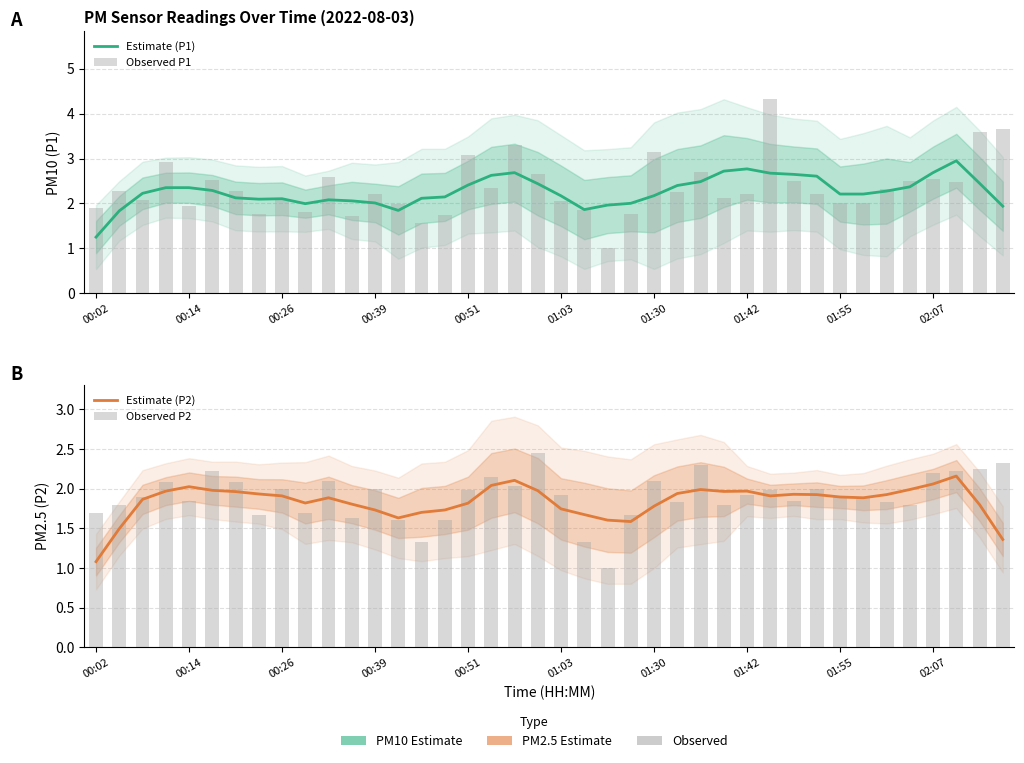

What is the total value across all series at 37?

9.8